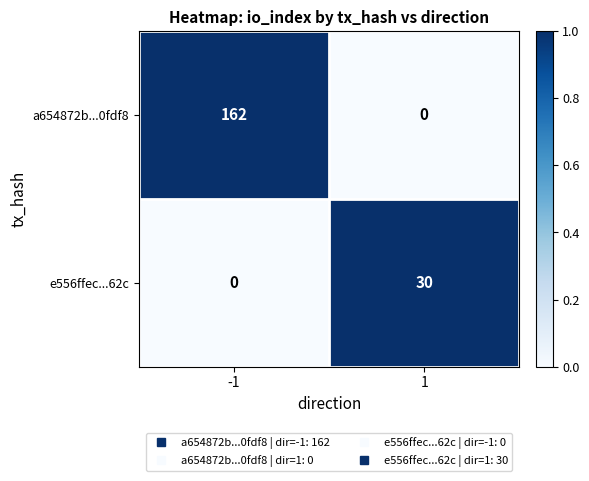

How many categories are shown in the chart?

2